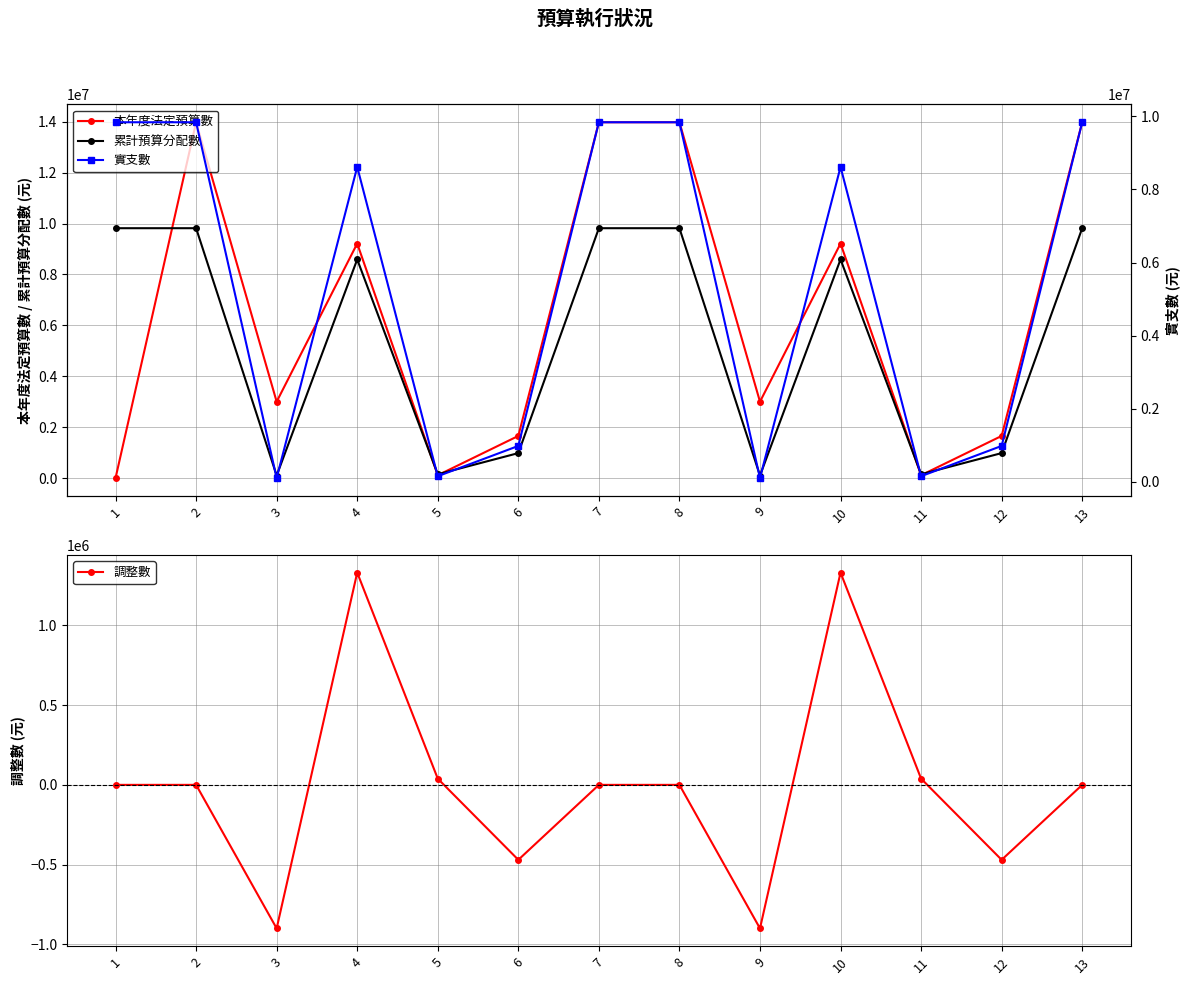

True or false: 調整數 and 累計預算分配數 intersect in this chart.

False